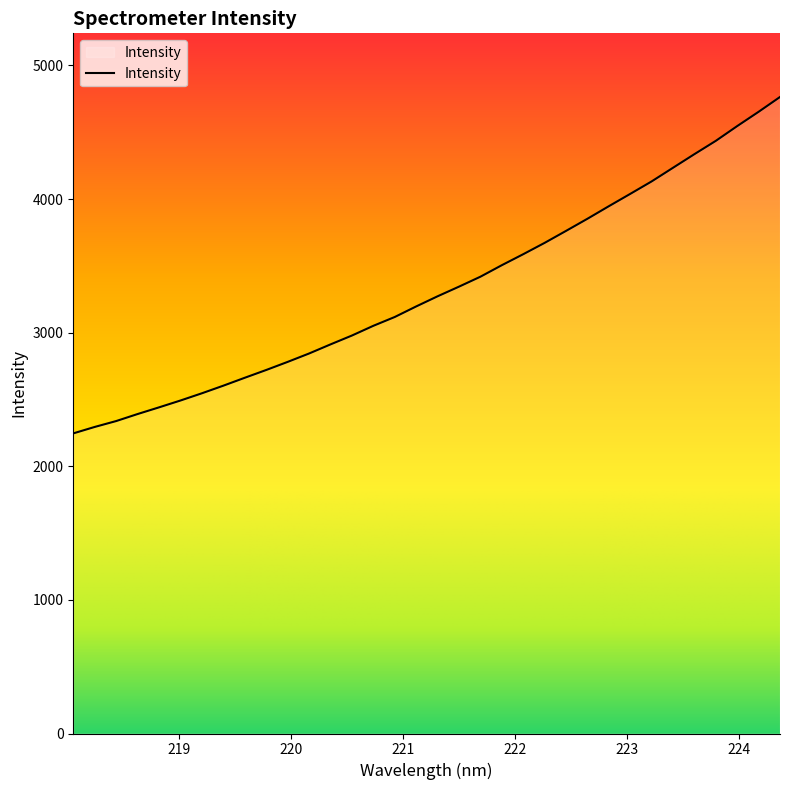

What is the difference between the maximum and minimum values?

2517.6